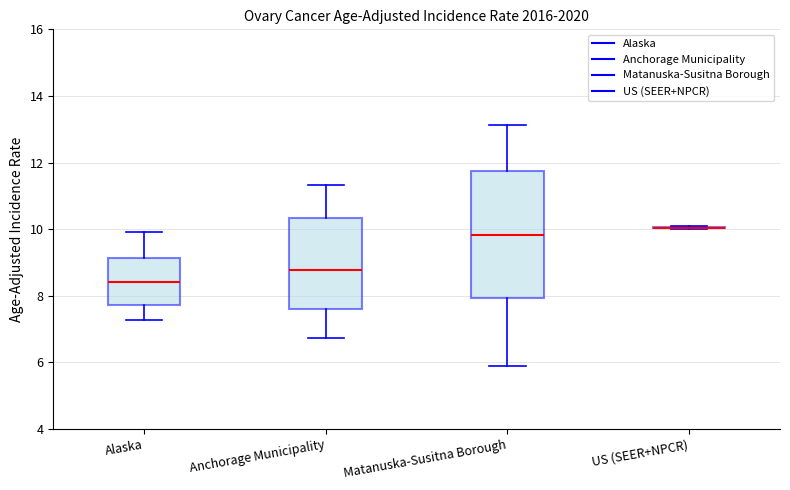

Reading left to right, read every box against the y-axis: the position of its median line, the range the box covers, and the ends of its whiskers. The values are not printed on the chart, so give them approximately, as read against the axis.

Alaska: median 8.4, box 7.8 to 9.2, whiskers 7.2 to 10.0
Anchorage Municipality: median 8.8, box 7.6 to 10.4, whiskers 6.8 to 11.4
Matanuska-Susitna Borough: median 9.8, box 8.0 to 11.8, whiskers 6.0 to 13.2
US (SEER+NPCR): box collapsed to a line at 10.0, whiskers 10.0 to 10.0